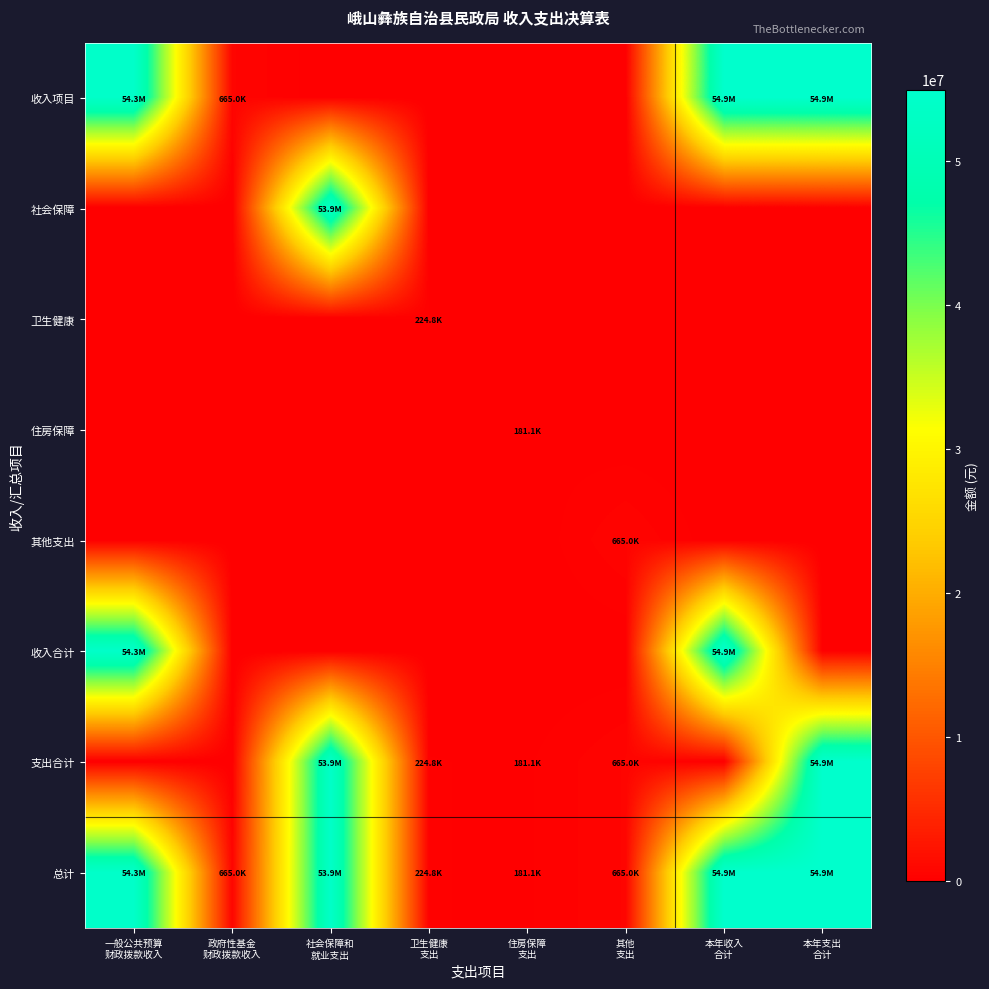

Reading left to right, list all the values displayed in this chart.

收入项目: 一般公共预算
财政拨款收入=54273482.4	政府性基金
财政拨款收入=665000.0	社会保障和
就业支出=0.0	卫生健康
支出=0.0	住房保障
支出=0.0	其他
支出=0.0	本年收入
合计=54938482.4	本年支出
合计=54938482.4
社会保障: 一般公共预算
财政拨款收入=0.0	政府性基金
财政拨款收入=0.0	社会保障和
就业支出=53867512.1	卫生健康
支出=0.0	住房保障
支出=0.0	其他
支出=0.0	本年收入
合计=0.0	本年支出
合计=0.0
卫生健康: 一般公共预算
财政拨款收入=0.0	政府性基金
财政拨款收入=0.0	社会保障和
就业支出=0.0	卫生健康
支出=224848.3	住房保障
支出=0.0	其他
支出=0.0	本年收入
合计=0.0	本年支出
合计=0.0
住房保障: 一般公共预算
财政拨款收入=0.0	政府性基金
财政拨款收入=0.0	社会保障和
就业支出=0.0	卫生健康
支出=0.0	住房保障
支出=181122.0	其他
支出=0.0	本年收入
合计=0.0	本年支出
合计=0.0
其他支出: 一般公共预算
财政拨款收入=0.0	政府性基金
财政拨款收入=0.0	社会保障和
就业支出=0.0	卫生健康
支出=0.0	住房保障
支出=0.0	其他
支出=665000.0	本年收入
合计=0.0	本年支出
合计=0.0
收入合计: 一般公共预算
财政拨款收入=54273482.4	政府性基金
财政拨款收入=0.0	社会保障和
就业支出=0.0	卫生健康
支出=0.0	住房保障
支出=0.0	其他
支出=0.0	本年收入
合计=54938482.4	本年支出
合计=0.0
支出合计: 一般公共预算
财政拨款收入=0.0	政府性基金
财政拨款收入=0.0	社会保障和
就业支出=53867512.1	卫生健康
支出=224848.3	住房保障
支出=181122.0	其他
支出=665000.0	本年收入
合计=0.0	本年支出
合计=54938482.4
总计: 一般公共预算
财政拨款收入=54273482.4	政府性基金
财政拨款收入=665000.0	社会保障和
就业支出=53867512.1	卫生健康
支出=224848.3	住房保障
支出=181122.0	其他
支出=665000.0	本年收入
合计=54938482.4	本年支出
合计=54938482.4